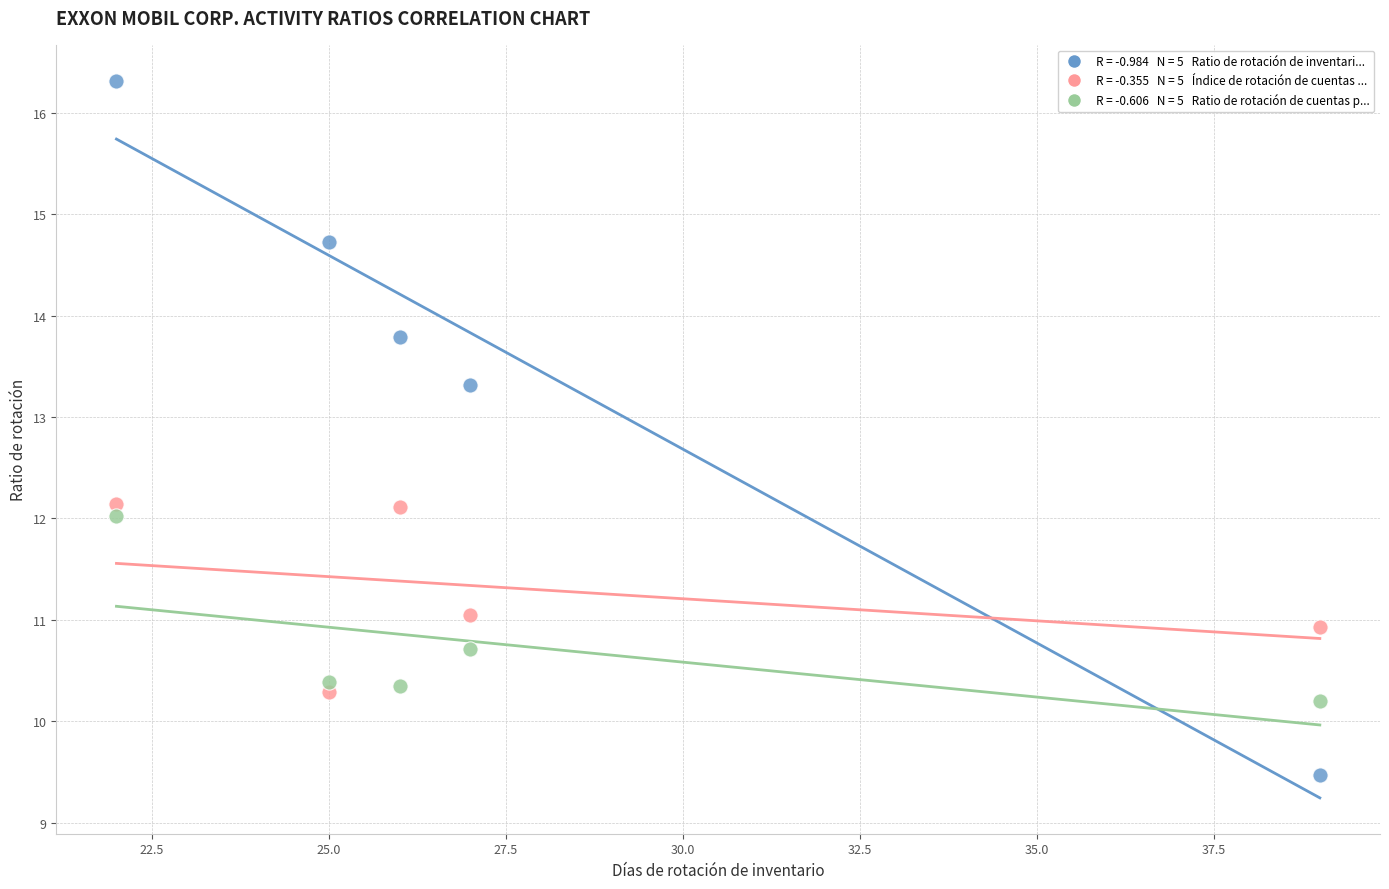

Across all data points, what is the range of X values (max minus min)?

17.0